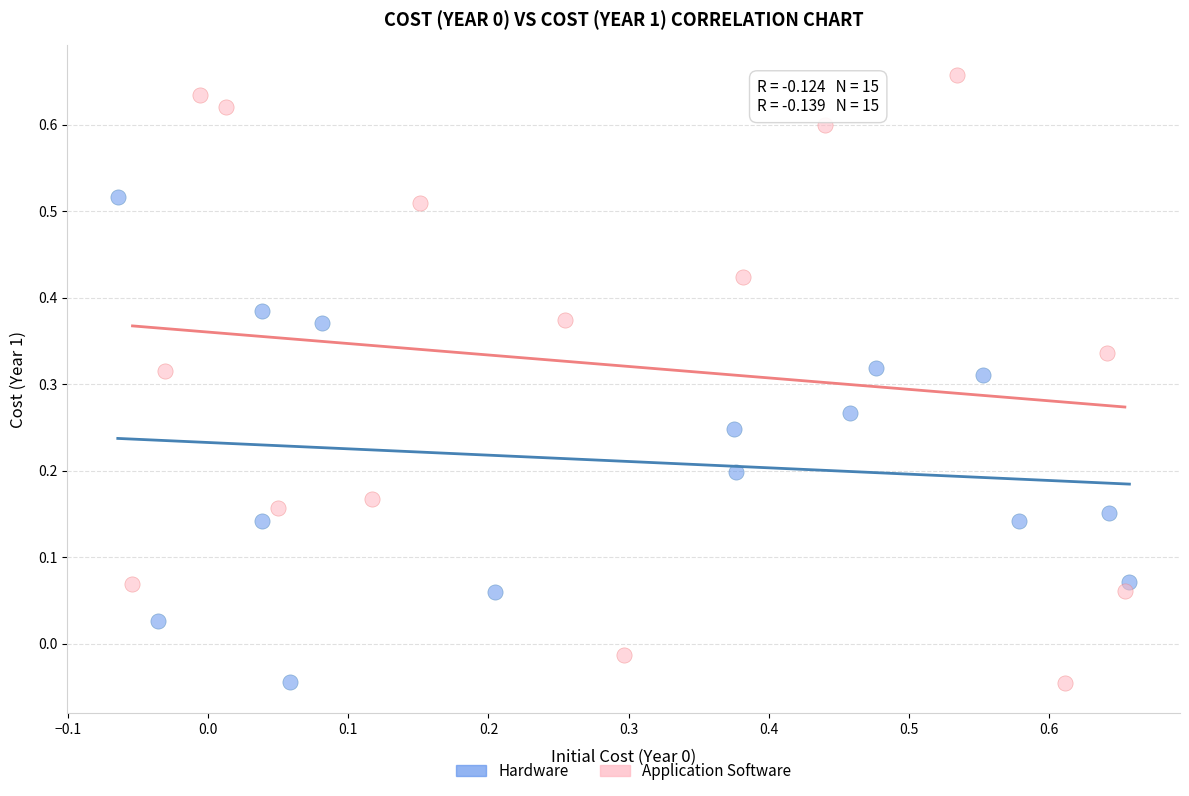

Which series has the largest Y range (max minus min)?

Application Software